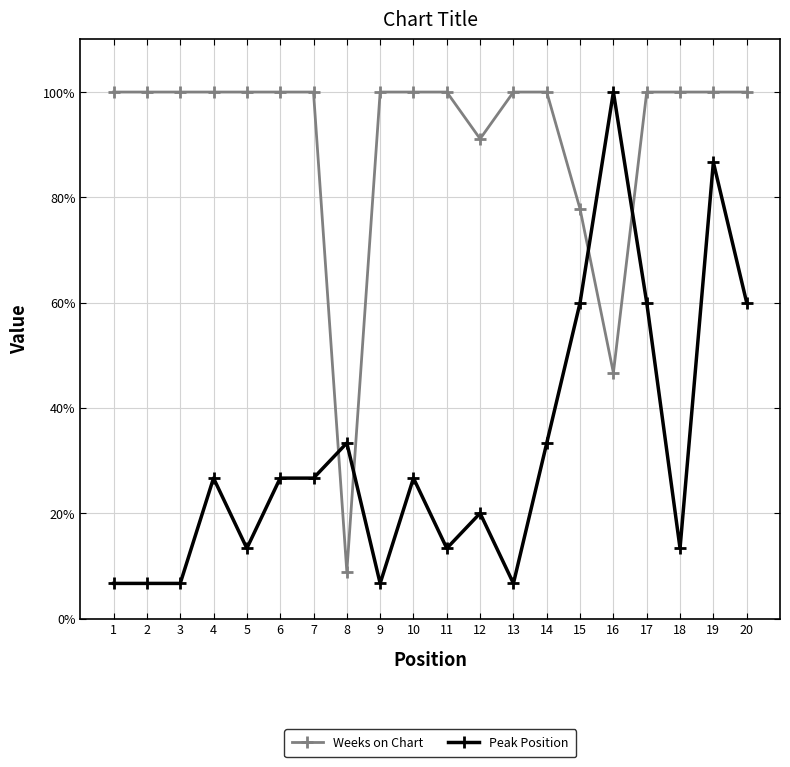

True or false: Peak Position has more than 2 interior local peaks.

True